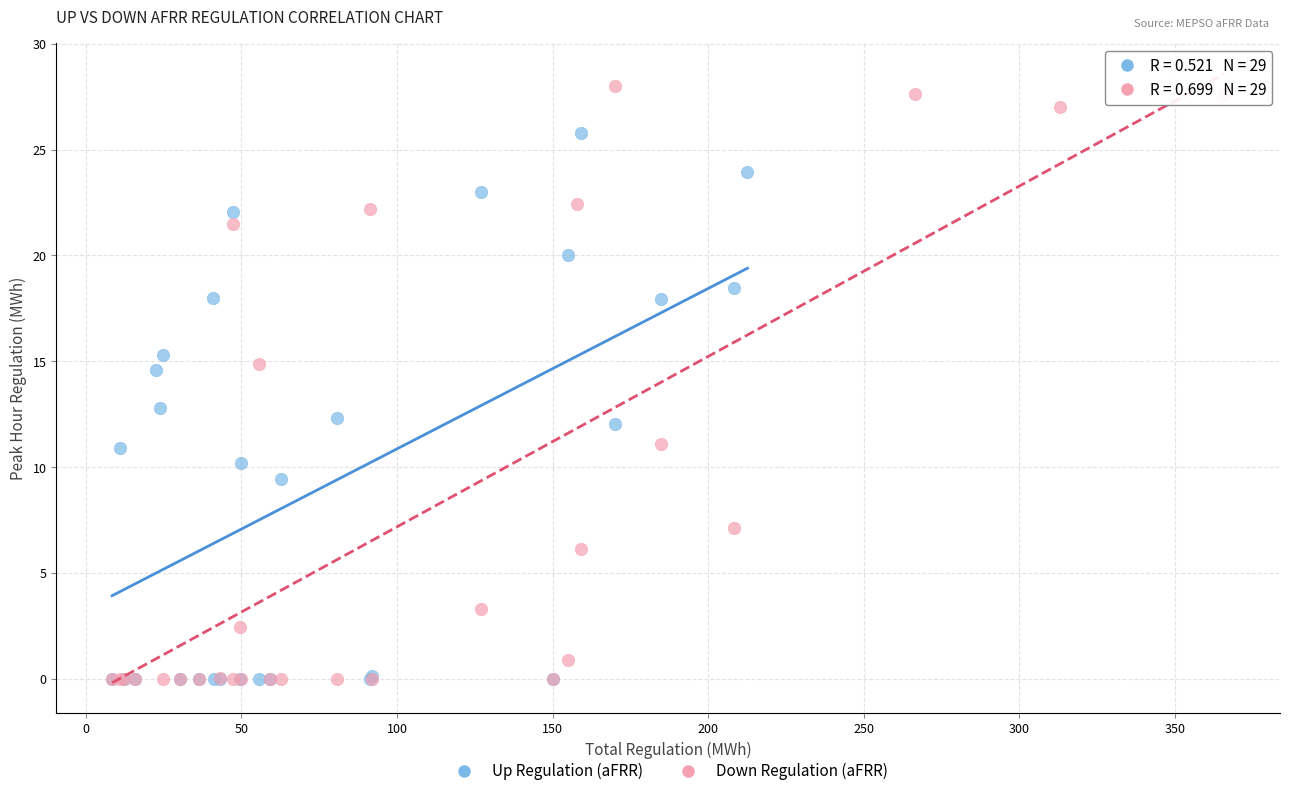

Which series contains the highest Y value?

Down Regulation (aFRR)